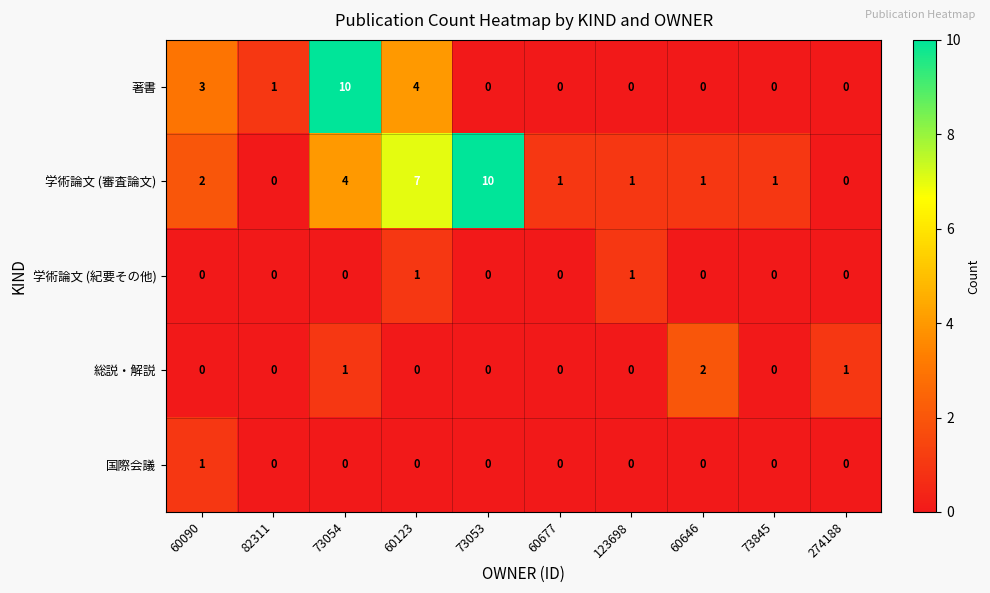

The value of 総説・解説 at 73845 is 1. True or false?

False